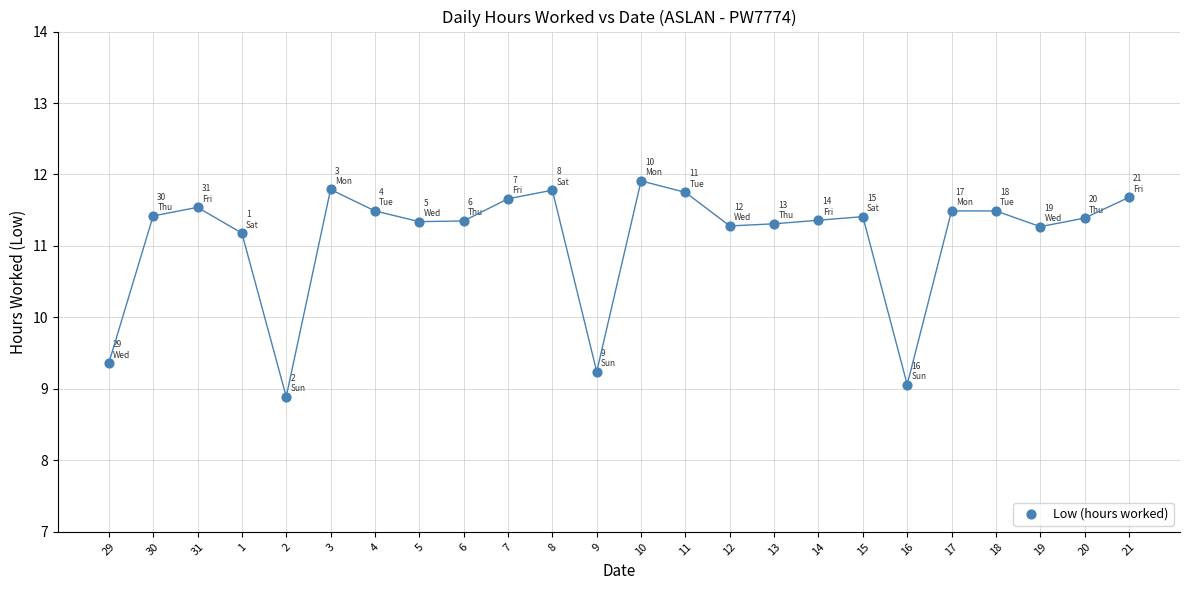

What Y value in the scatter plot is closest to 10?

9.4